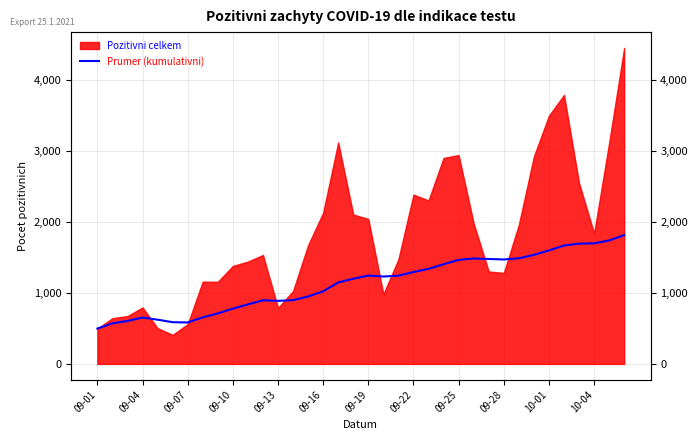

How many lines are shown in the chart?

1